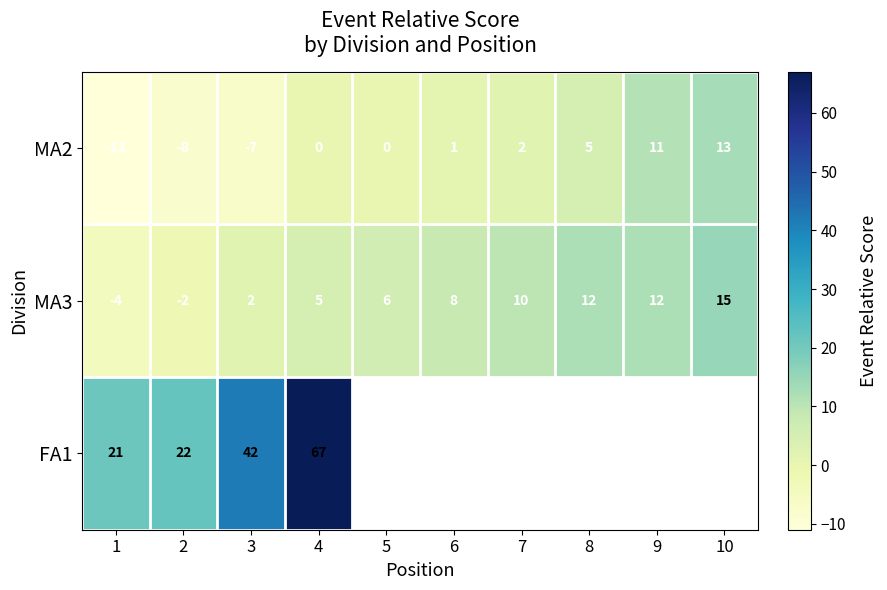

What is the difference between the maximum and second lowest values in the MA3 series?

17